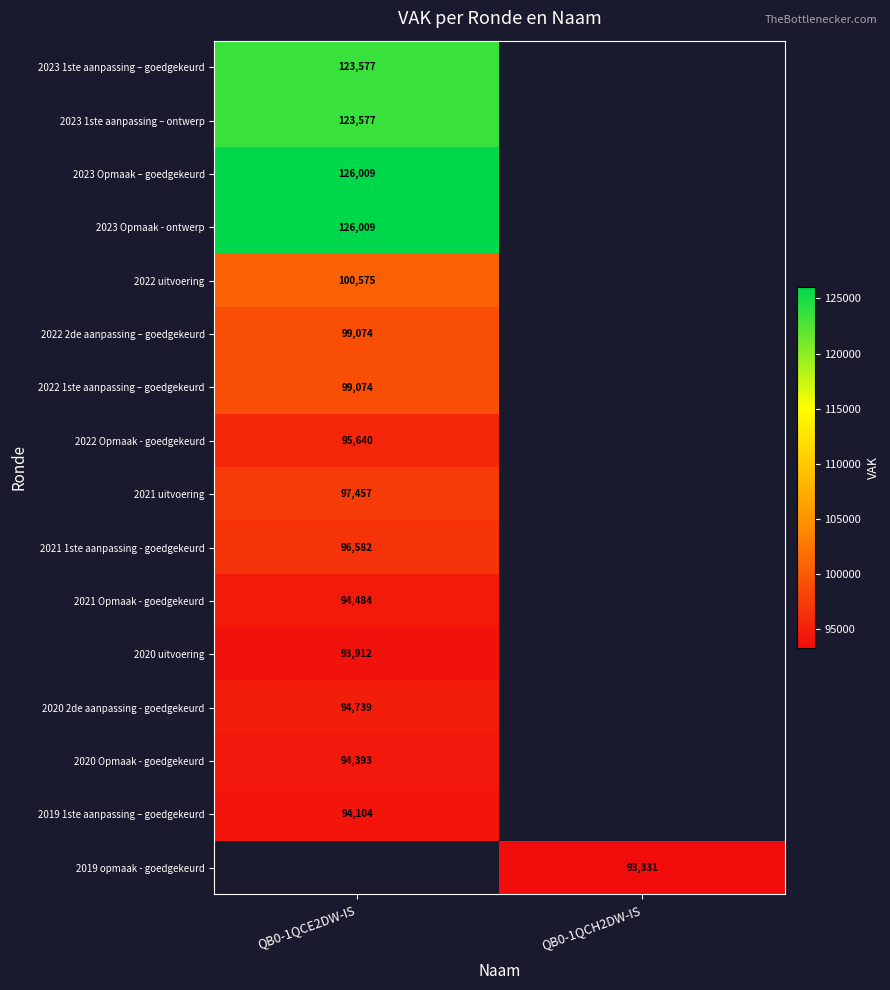

How many data points does each series have?

2